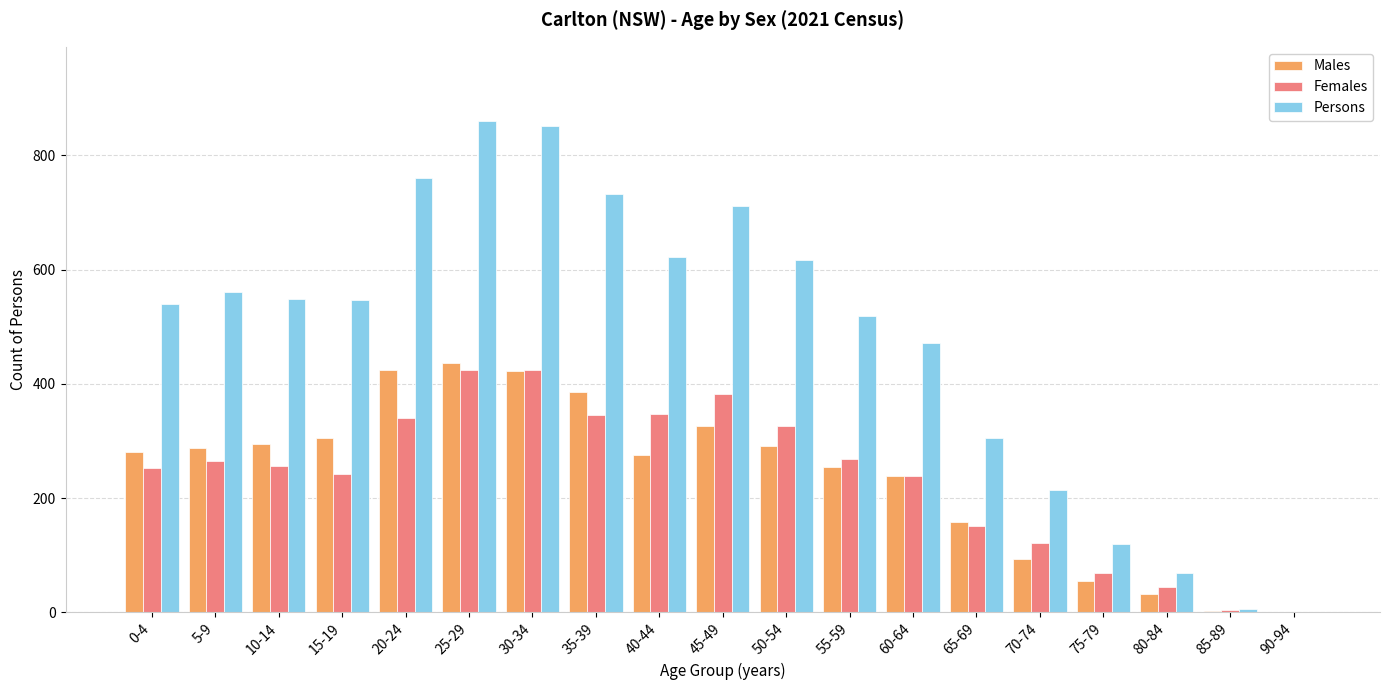

The Persons series shows 947 at 15-19. True or false?

False